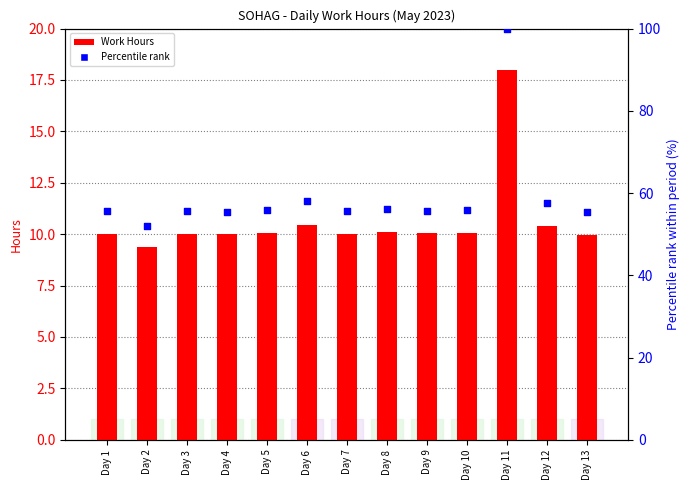

Which series has the largest total across all categories?

Percentile rank